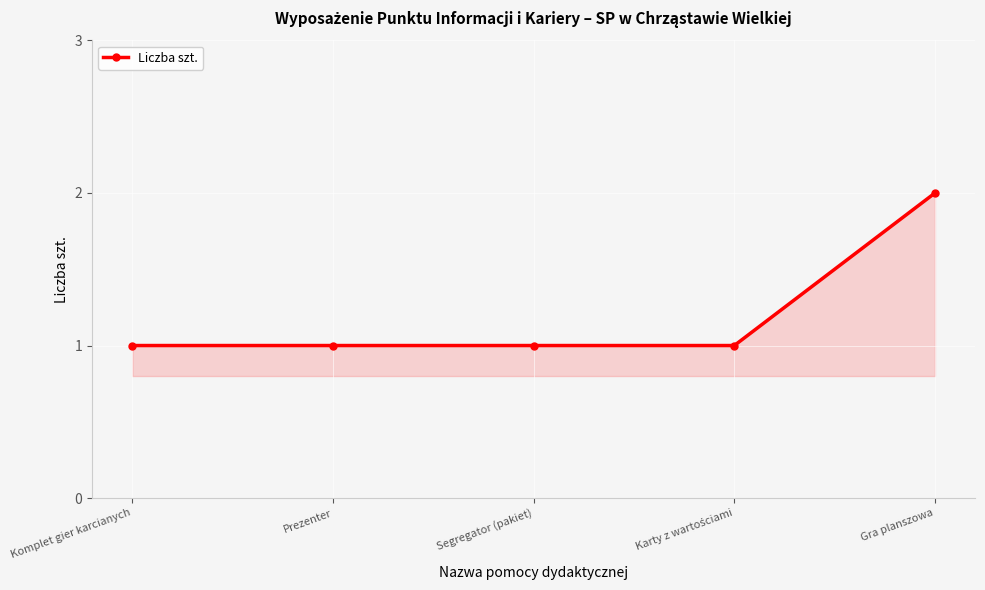

Which category has the highest value across all series?

Gra planszowa